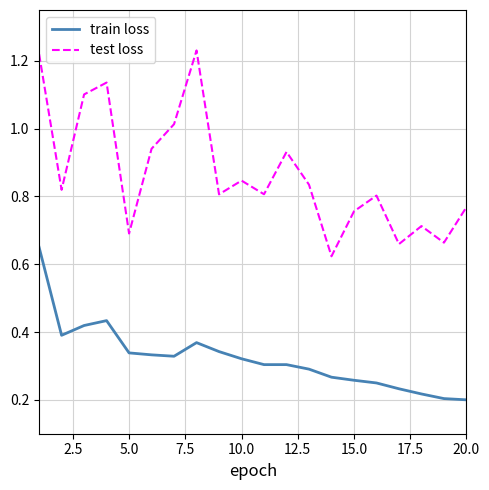

Which series has the largest range (max minus min)?

test loss